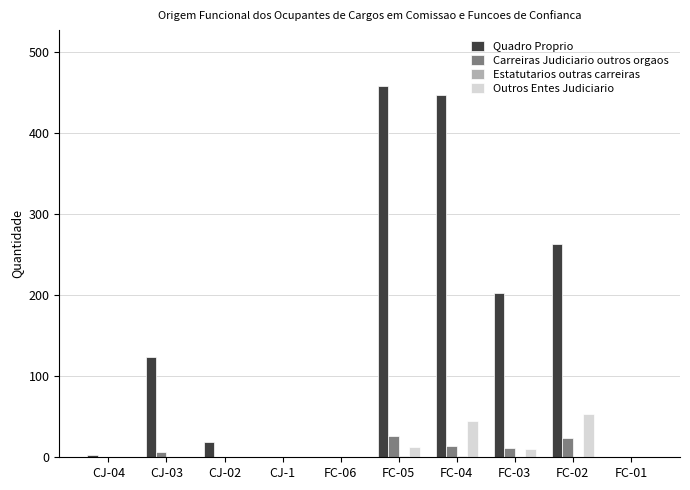

The value of Outros Entes Judiciario at CJ-02 is 0. True or false?

True